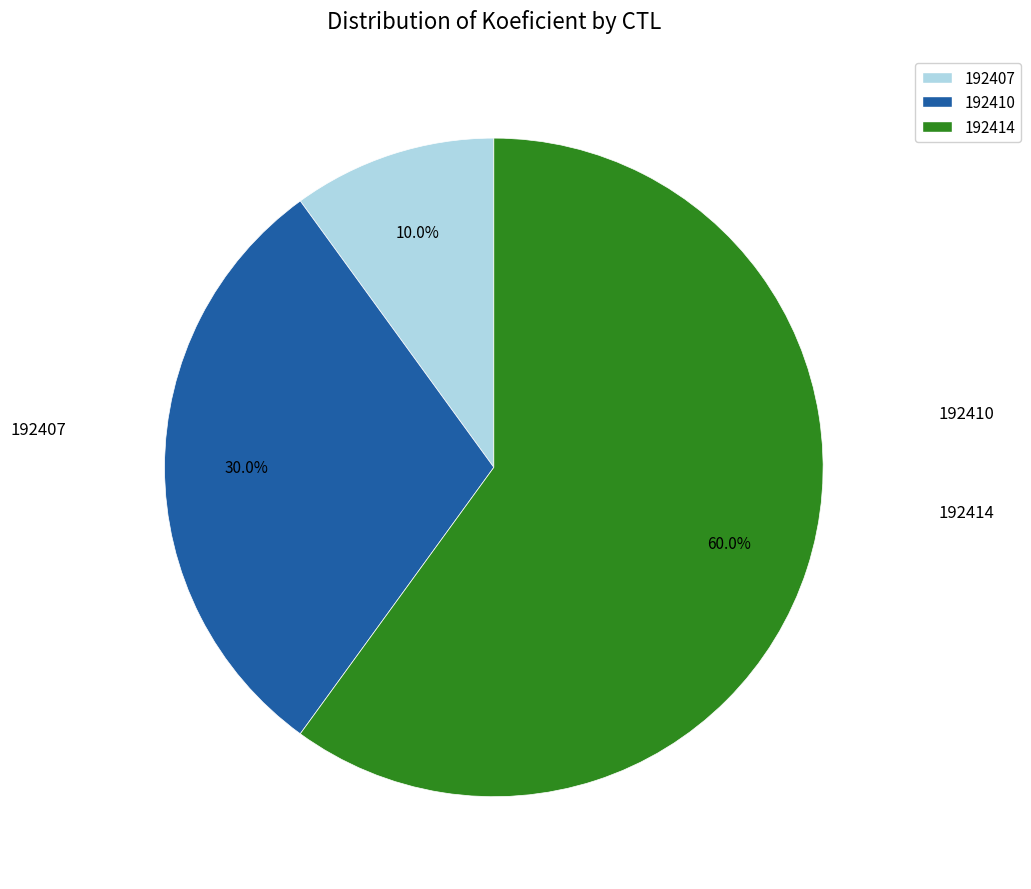

Is it true that 192414 is 60% of the pie?

True